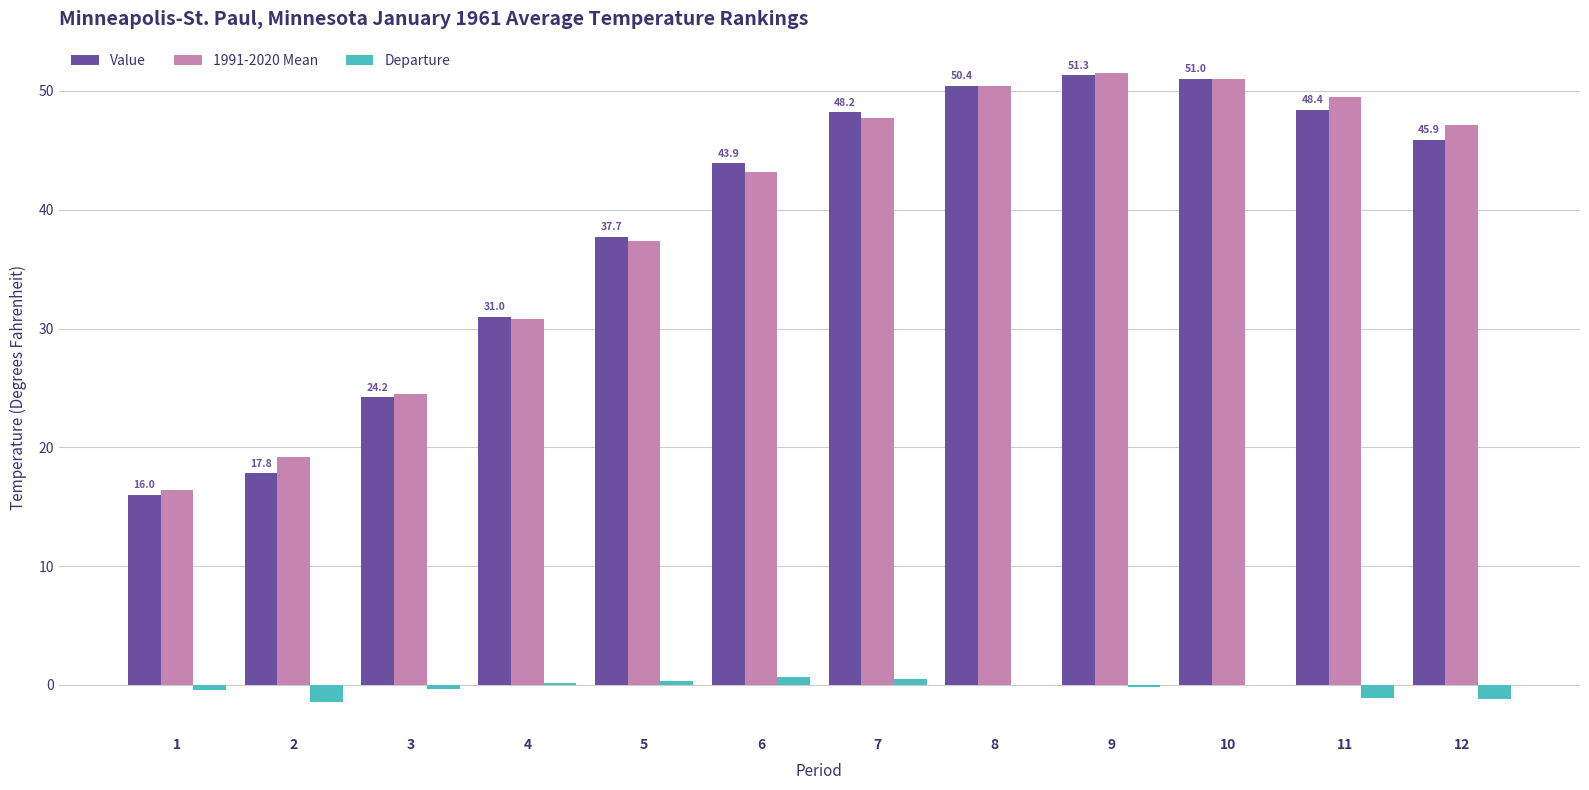

At which label is Value closest to 33?

4